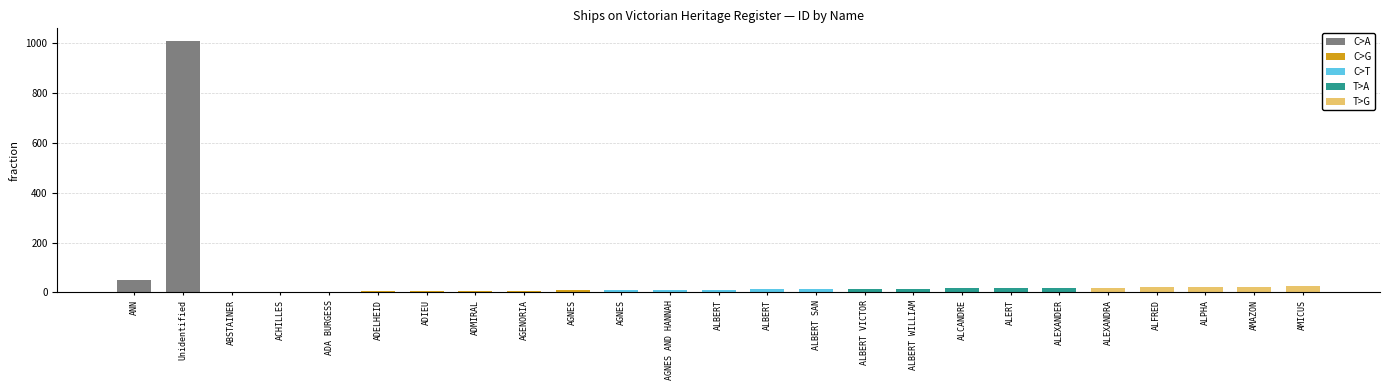

What is the sum of all C>A values?

1066